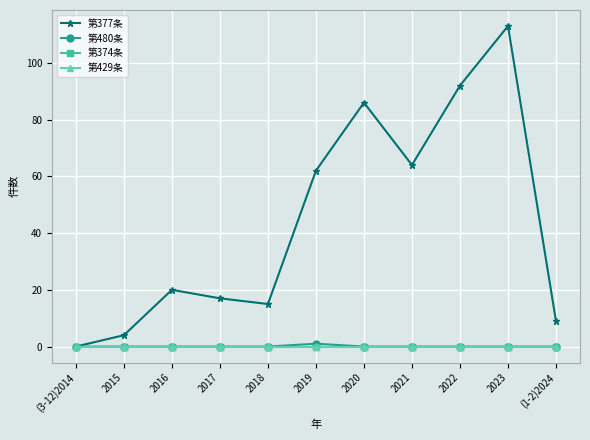

The value of 第480条 at 2017 is 0. True or false?

True